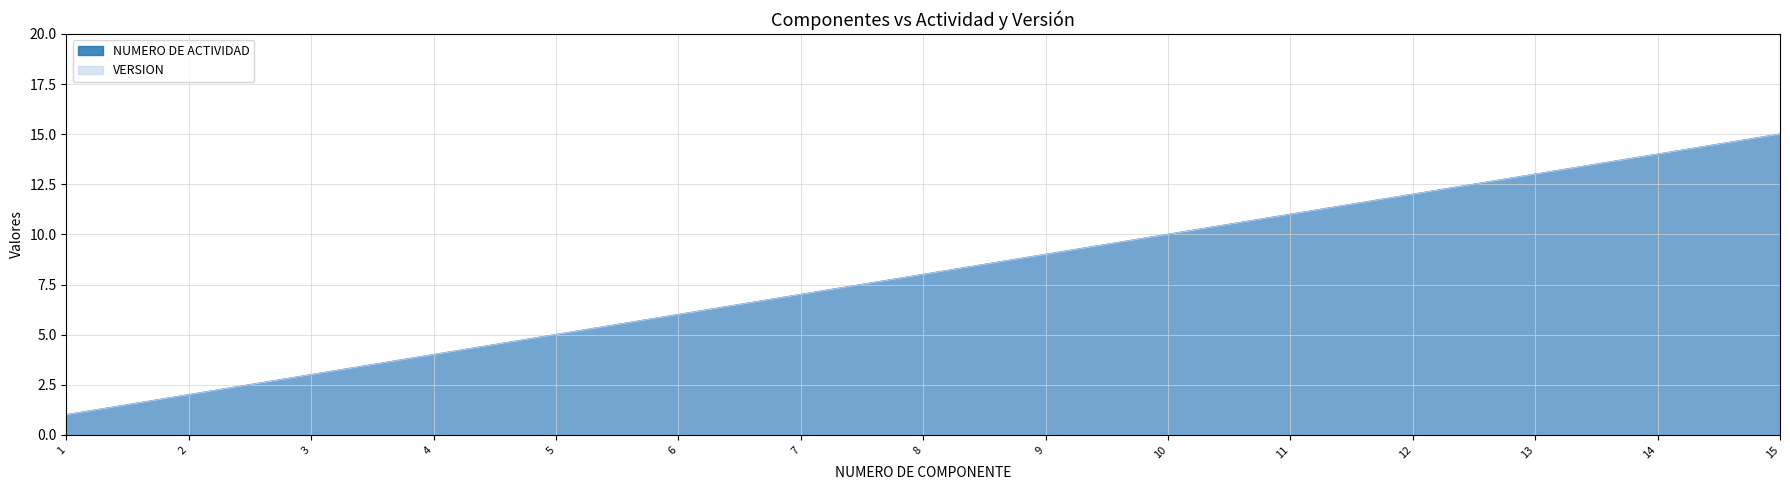

True or false: NUMERO DE ACTIVIDAD and VERSION intersect in this chart.

False